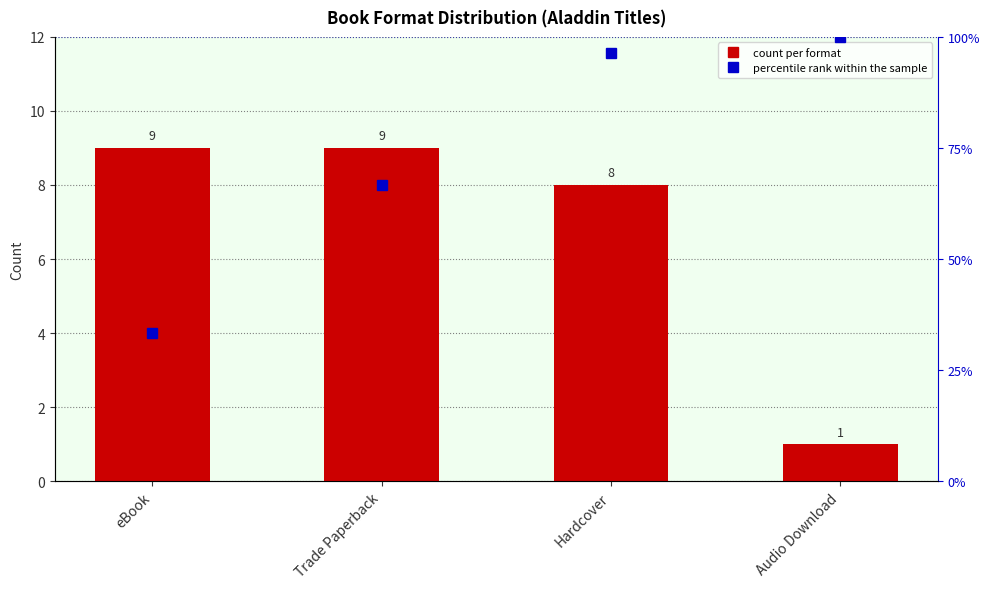

What is the maximum value shown in the chart?

12.0